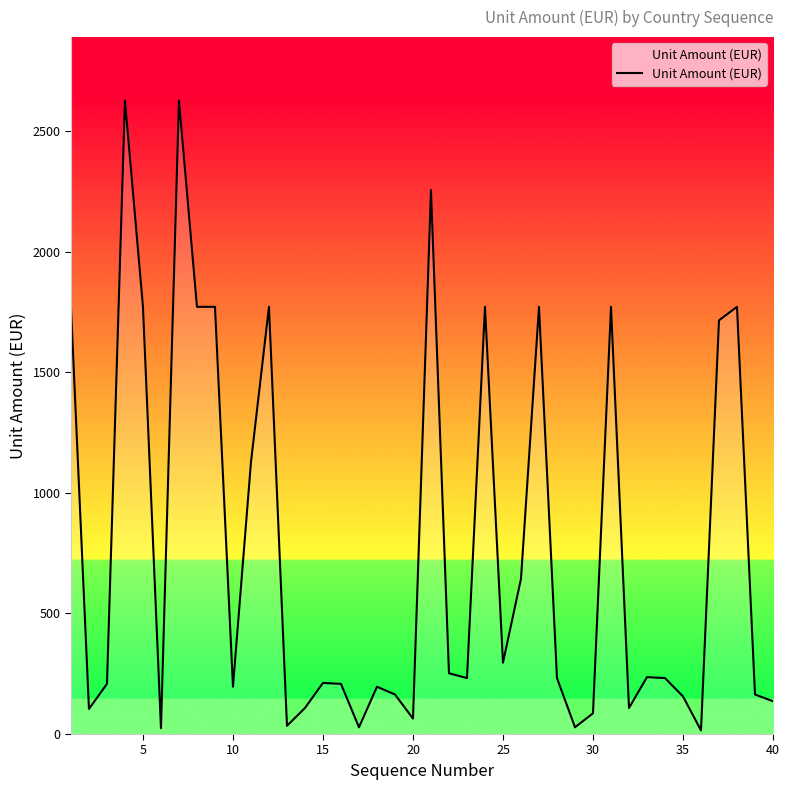

What is the maximum value shown in the chart?

2628